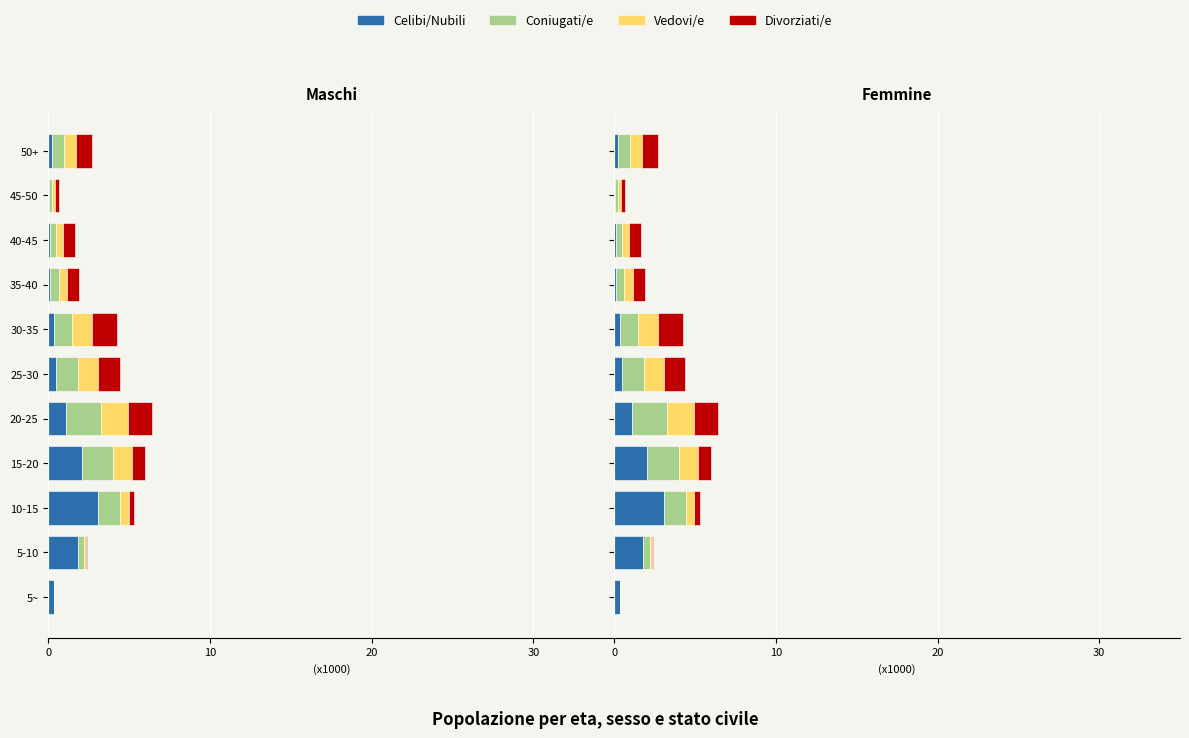

Reading left to right, transcribe all the data shown in this chart.

Celibi/Nubili: 0.3	1.8	3.1	2.1	1.1	0.5	0.4	0.1	0.1	0.0	0.3
Coniugati/e: 0.0	0.4	1.3	2.0	2.1	1.4	1.1	0.5	0.4	0.2	0.7
Vedovi/e: 0.0	0.1	0.5	1.2	1.7	1.2	1.2	0.5	0.5	0.2	0.8
Divorziati/e: 0.0	0.0	0.3	0.8	1.5	1.3	1.5	0.7	0.7	0.3	1.0